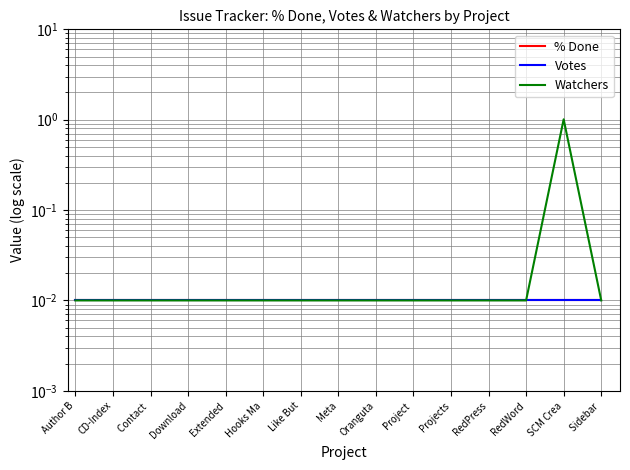

How many series are shown in this chart?

3